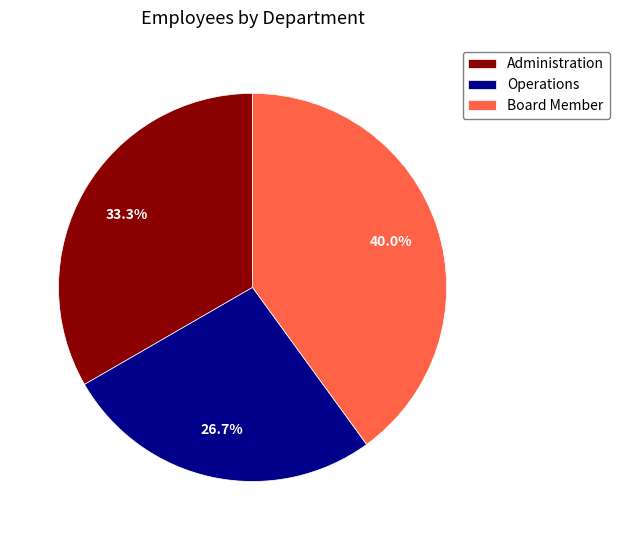

How many segments does this pie chart have?

3